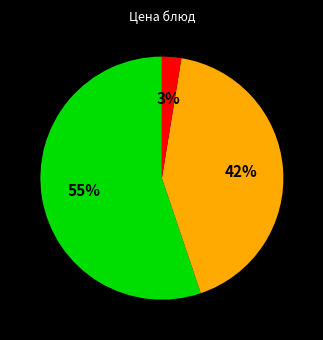

Is there a majority slice in this chart?

Yes